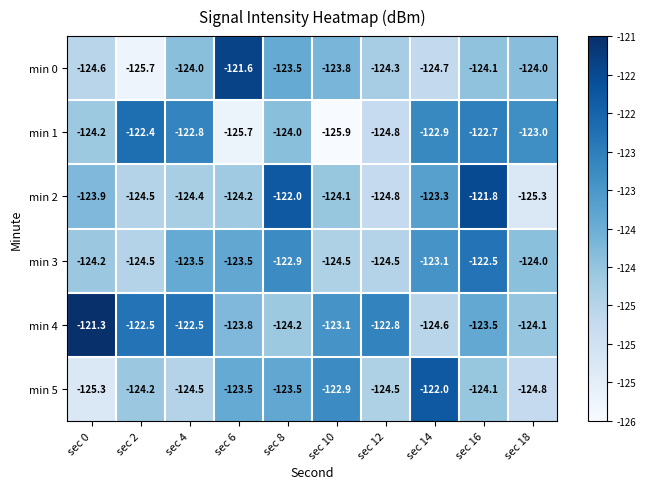

At which category is the sum across all series the highest?

sec 16